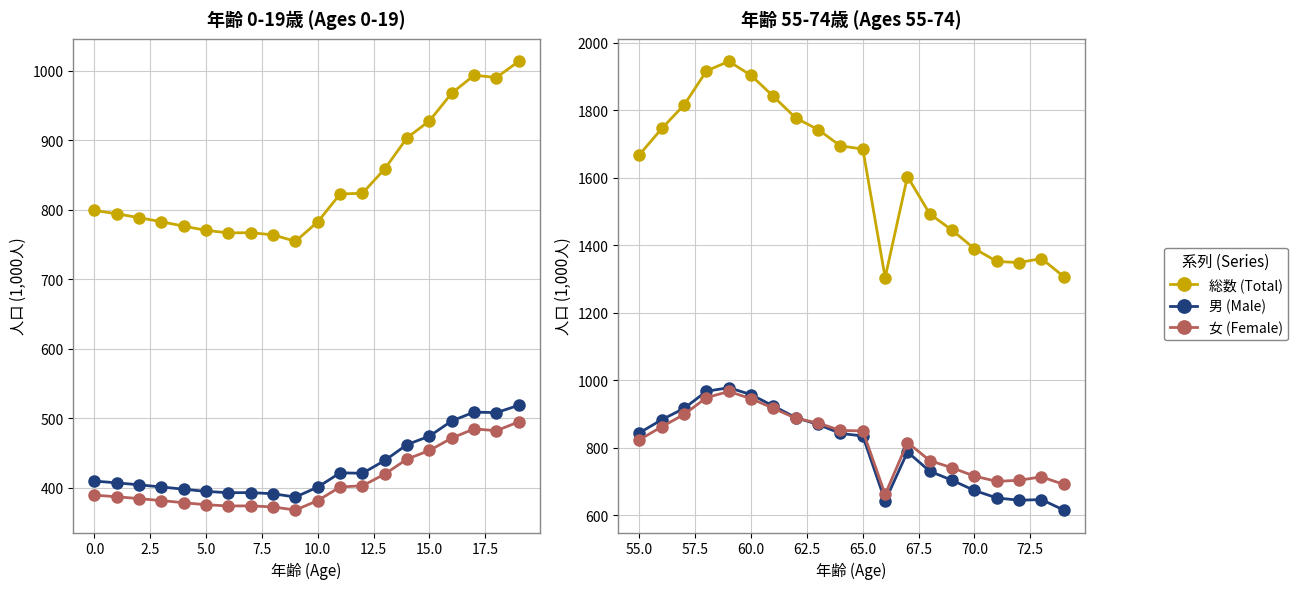

List the series in order of their peak value, highest first.

総数 (Total), 男 (Male), 女 (Female)